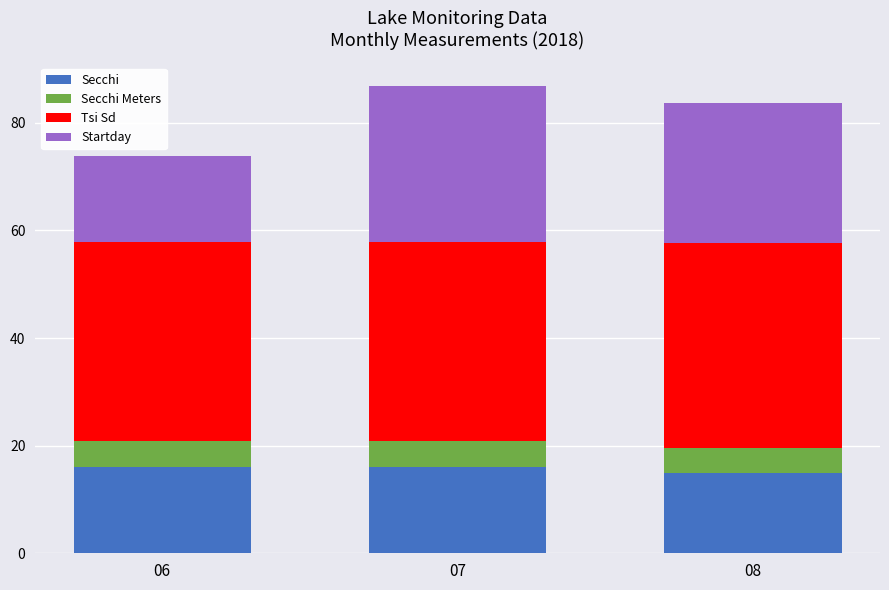

The Secchi series shows 16.0 at 07. True or false?

True